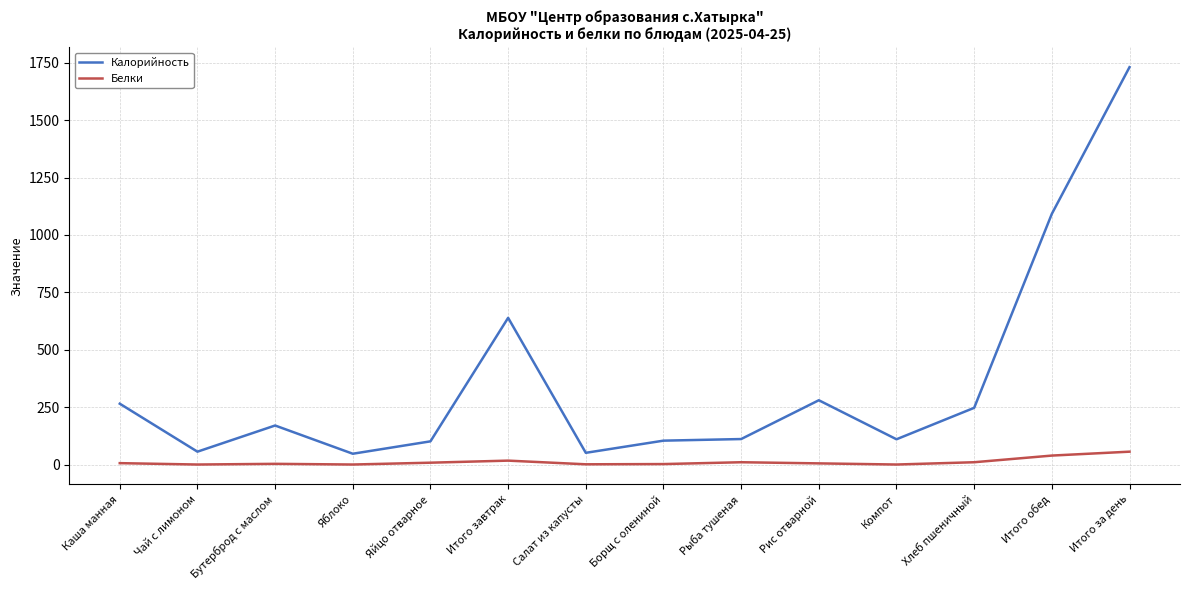

Rank the series by their average value, from lowest to highest.

Белки, Калорийность